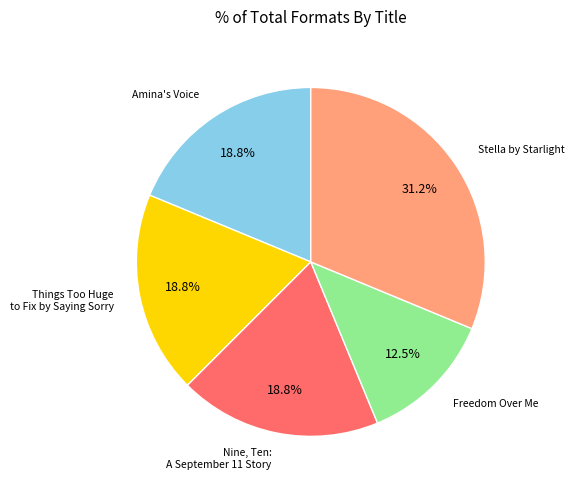

Which category has the biggest portion of the pie?

Stella by Starlight